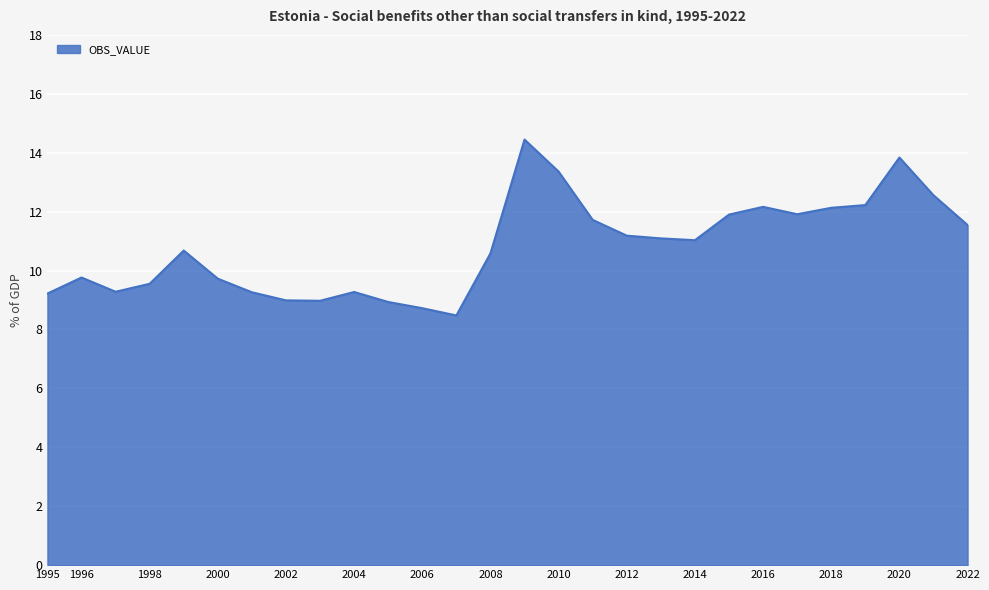

True or false: there are more than 0 points higher than both neighbors.

True